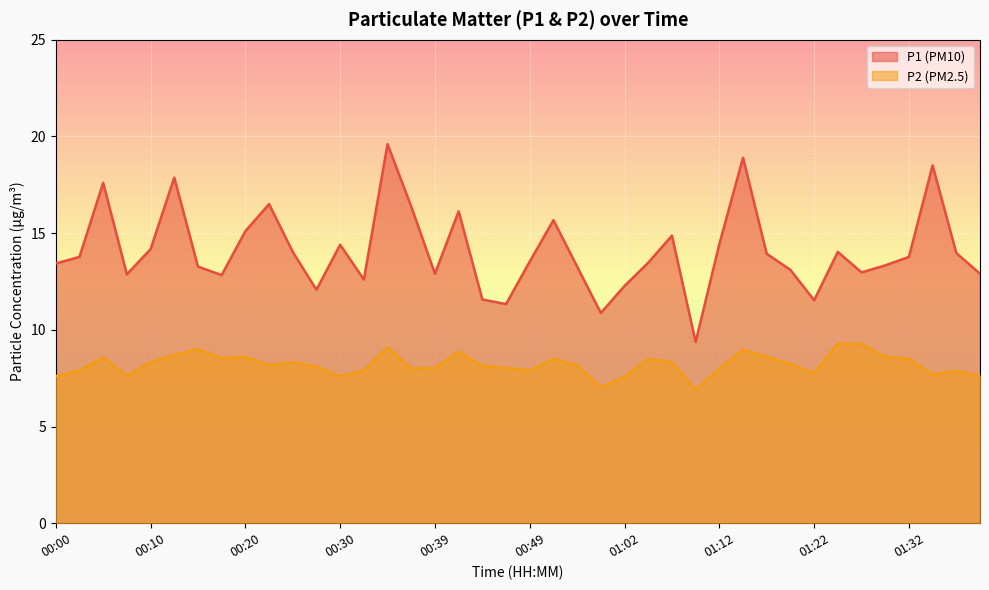

At how many categories does at least one series exceed 12?

35